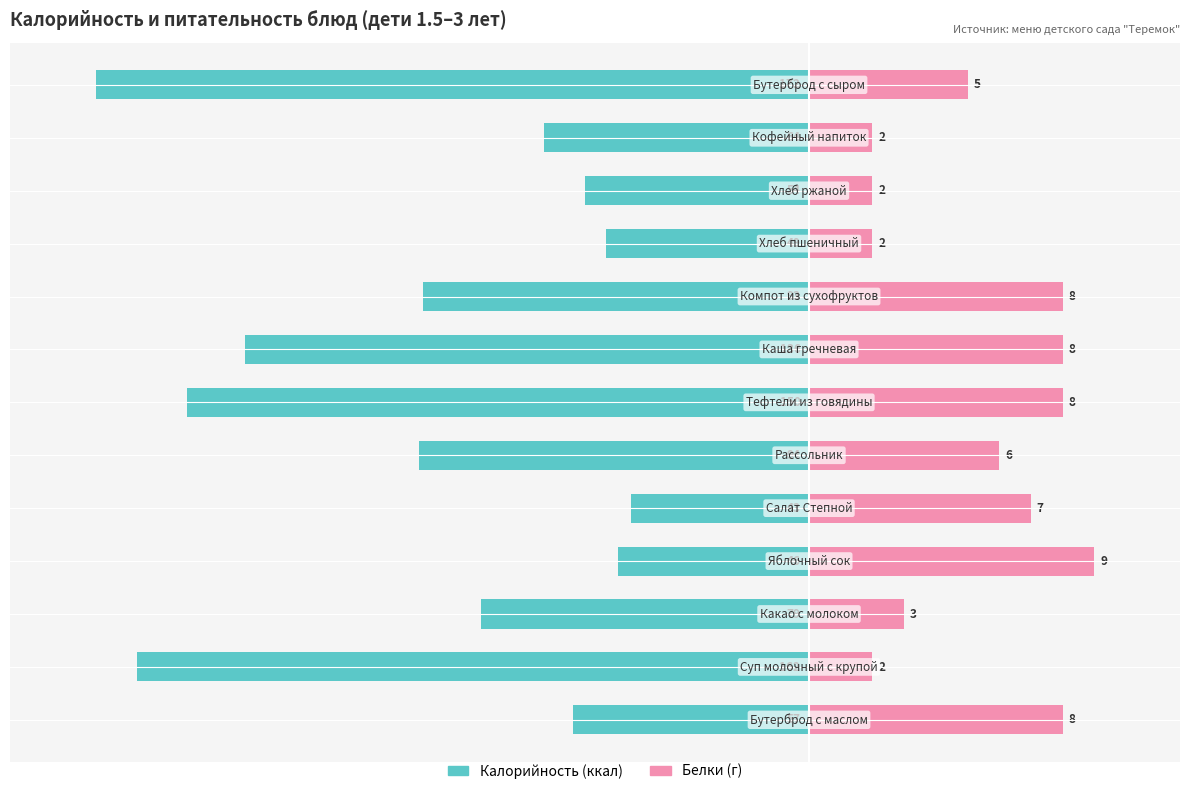

How many groups of bars are there?

13